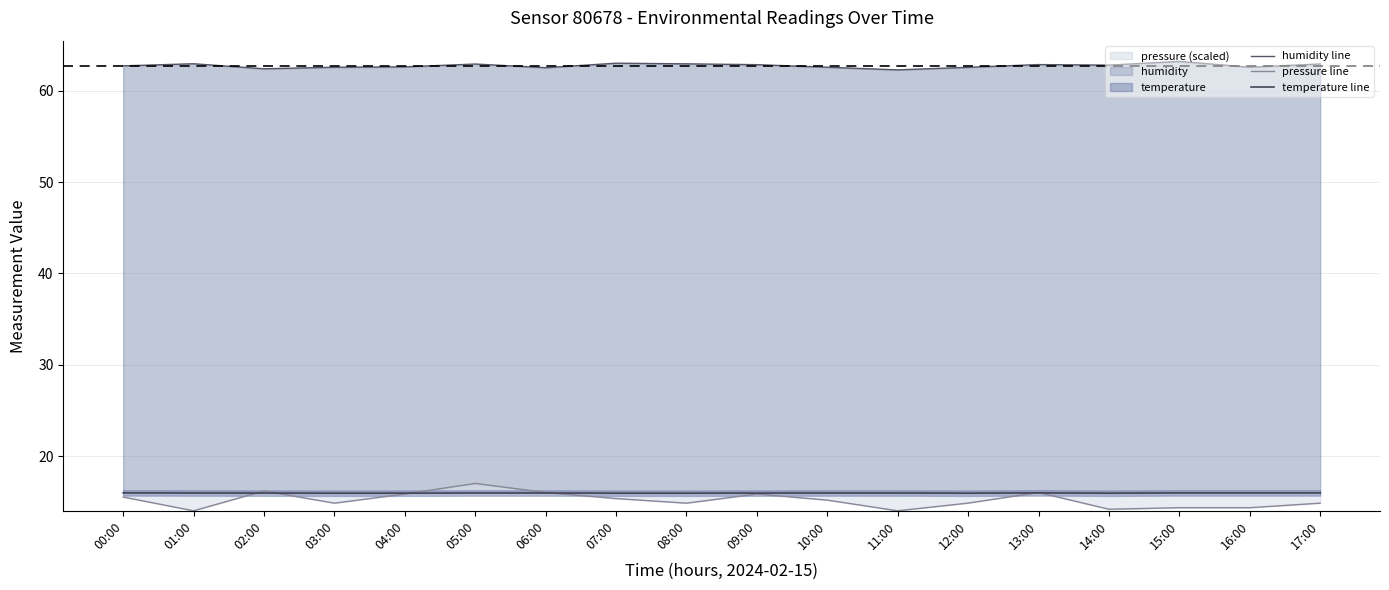

Read the humidity line value at 15:00.

63.2